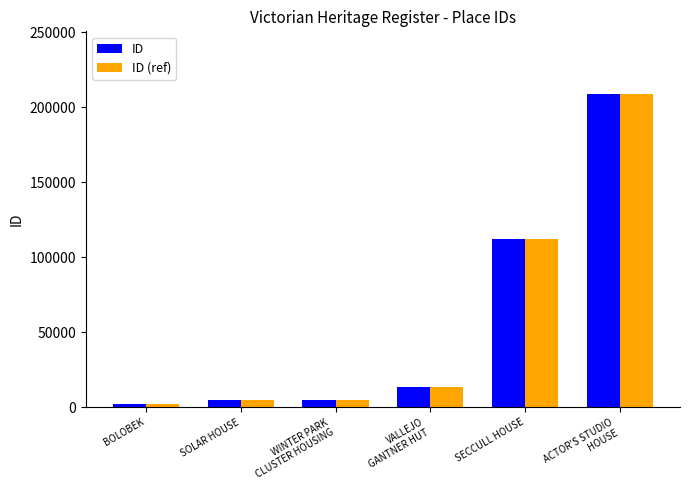

The value of ID (ref) at SOLAR HOUSE is 5068. True or false?

True